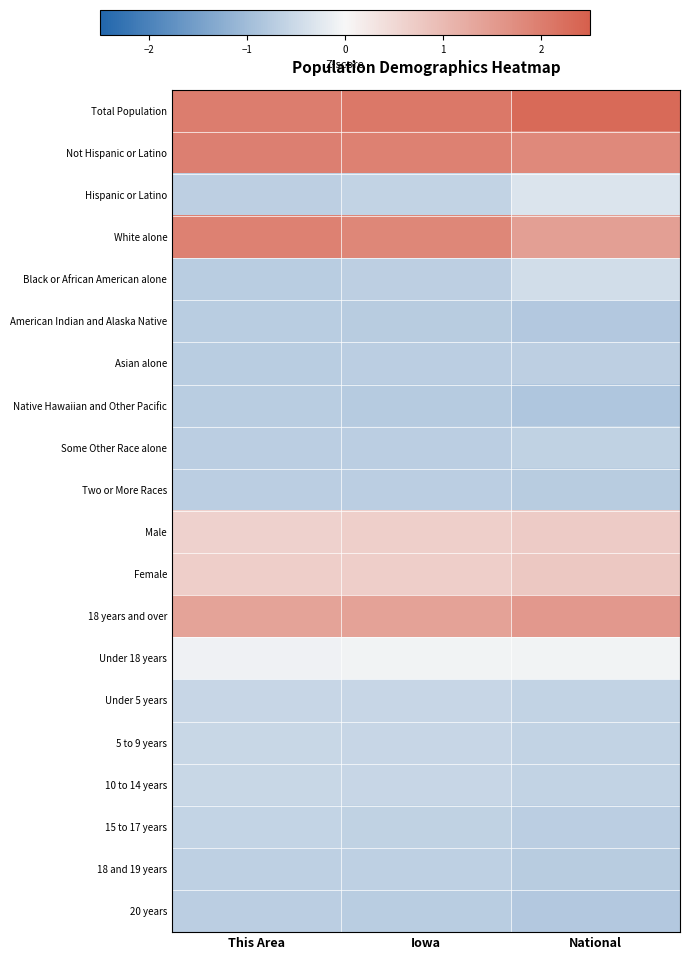

At which category does the chart reach its peak across all series?

National